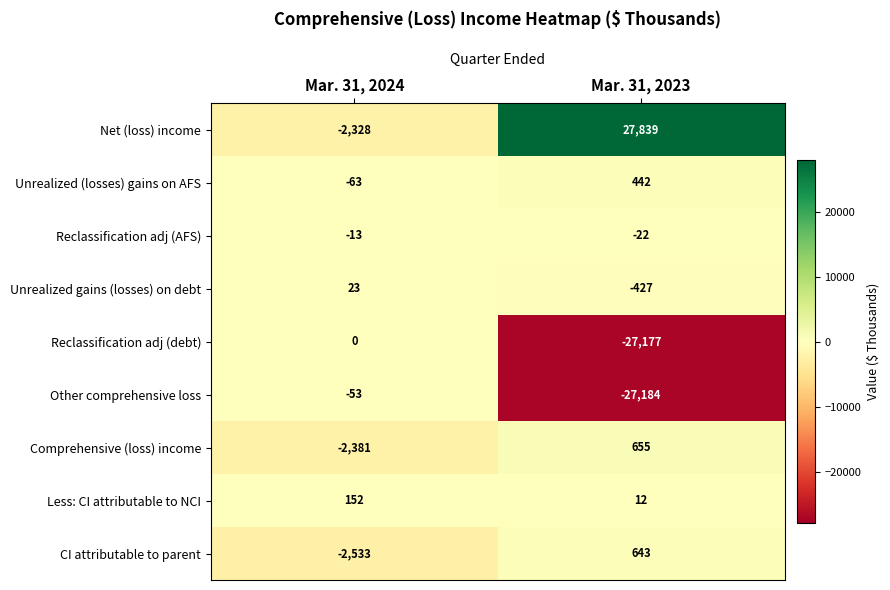

What is the total value across all series at Mar. 31, 2024?

-7196